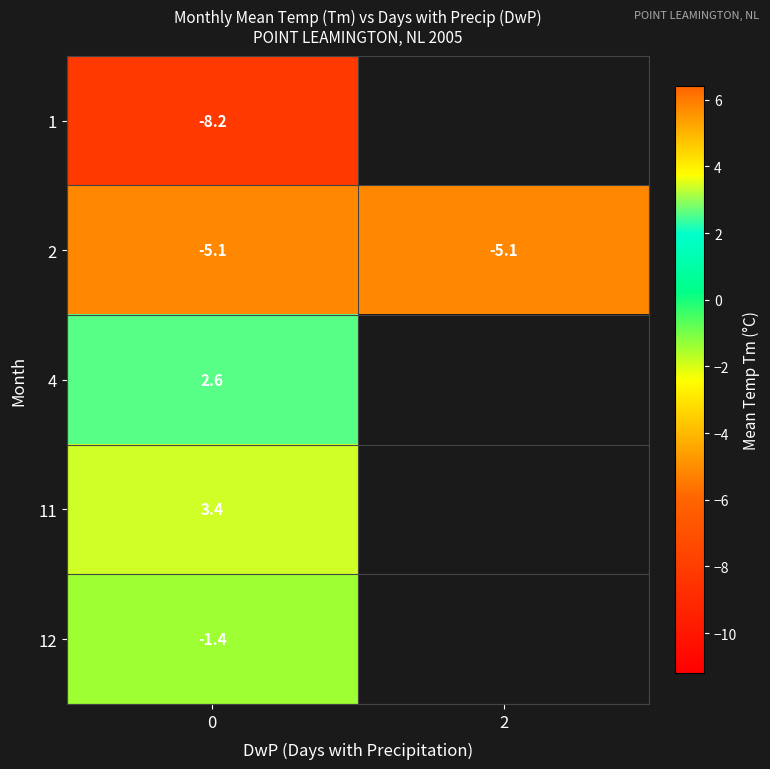

What is the minimum value shown in the chart?

-8.2